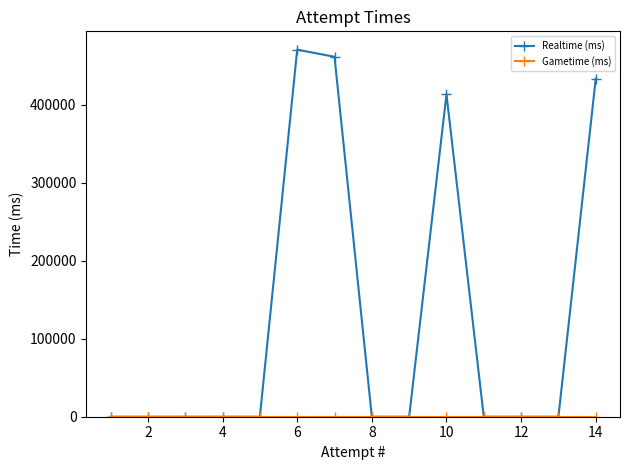

At how many categories does at least one series exceed 36540?

4